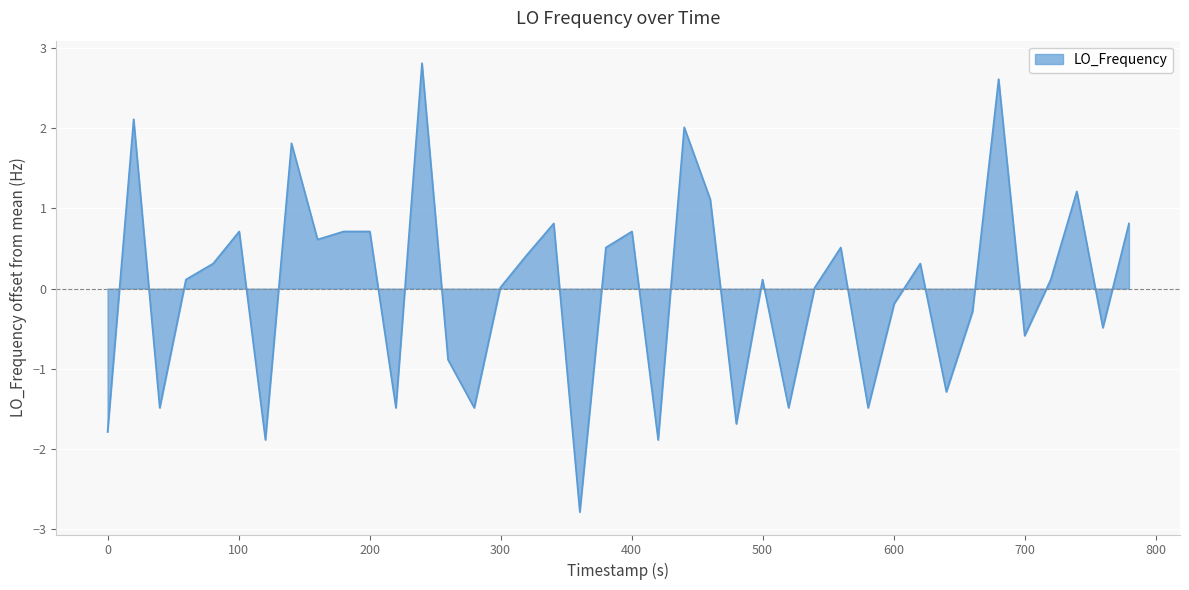

What is the difference between the second highest and minimum values?

5.4